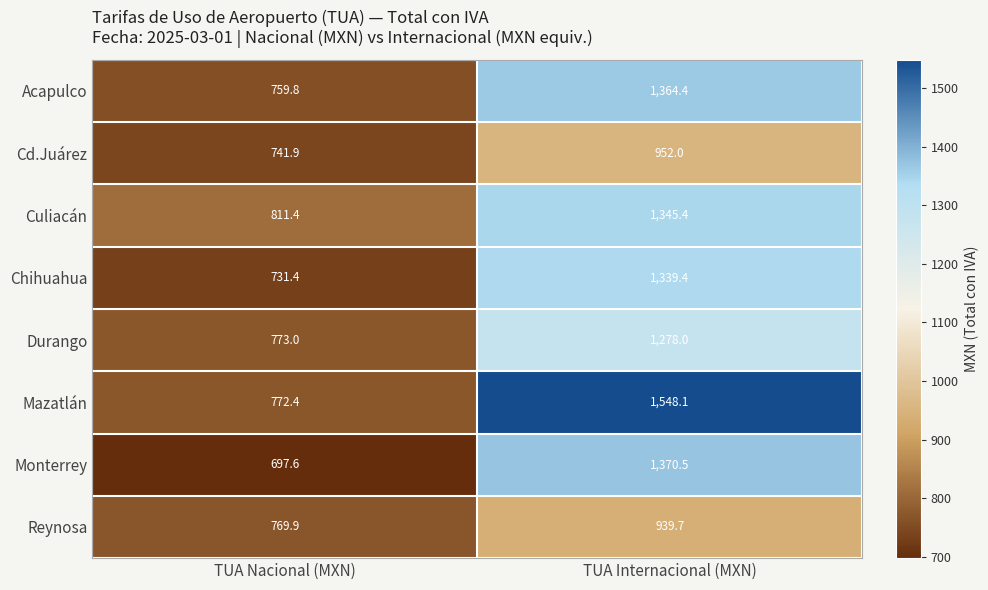

At which label does Reynosa reach its peak?

TUA Internacional (MXN)